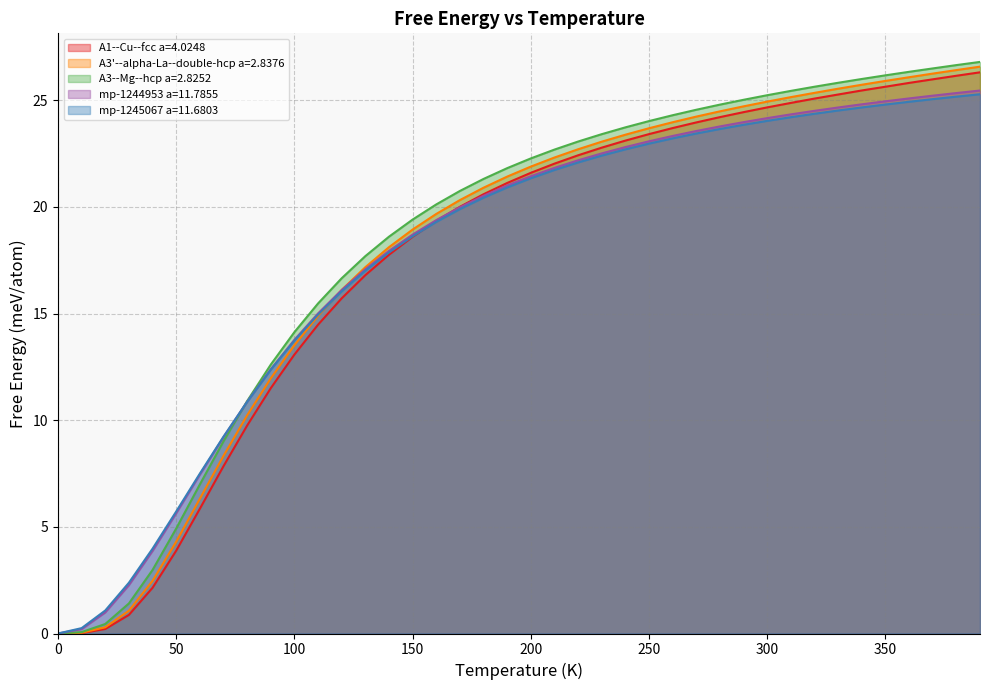

What is the sum of the mp-1244953 a=11.7855 values at 60.0 and 300.0?

31.6